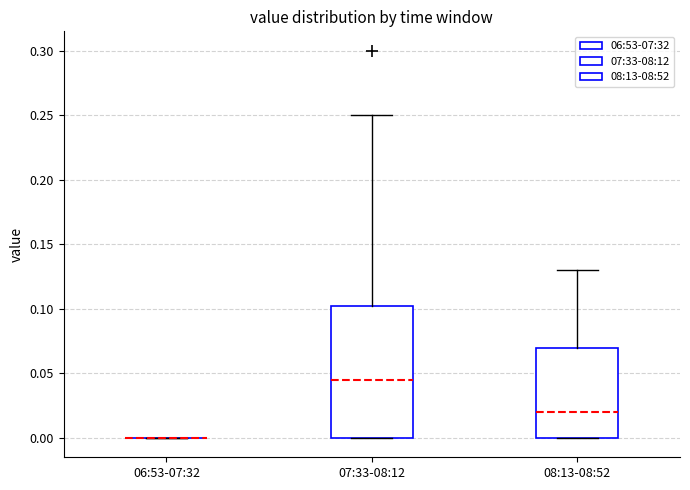

Comparing the boxes themselves (not the whiskers), which one is the tallest?

07:33-08:12